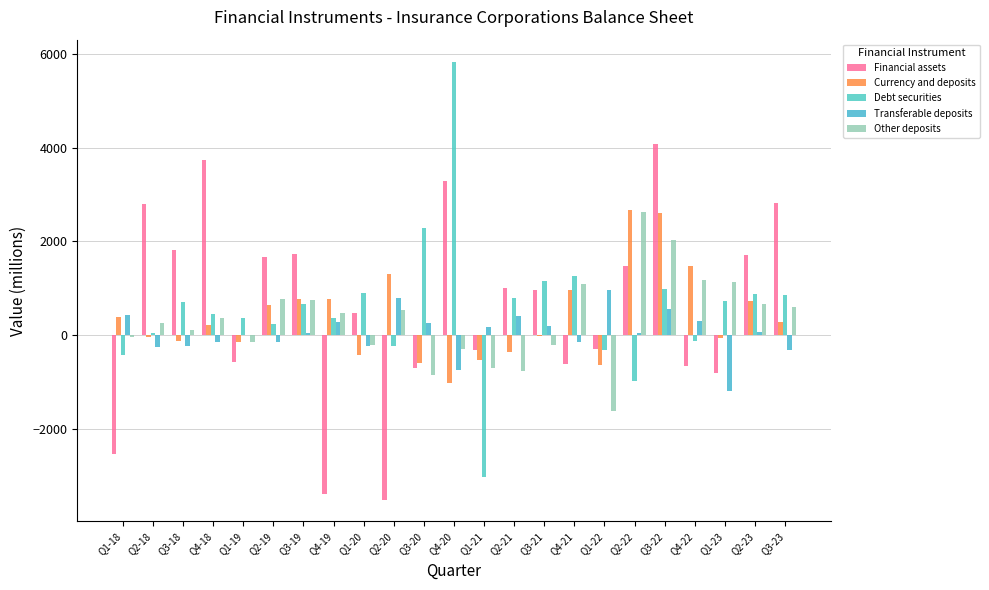

How many data points in Transferable deposits are above 48?

12